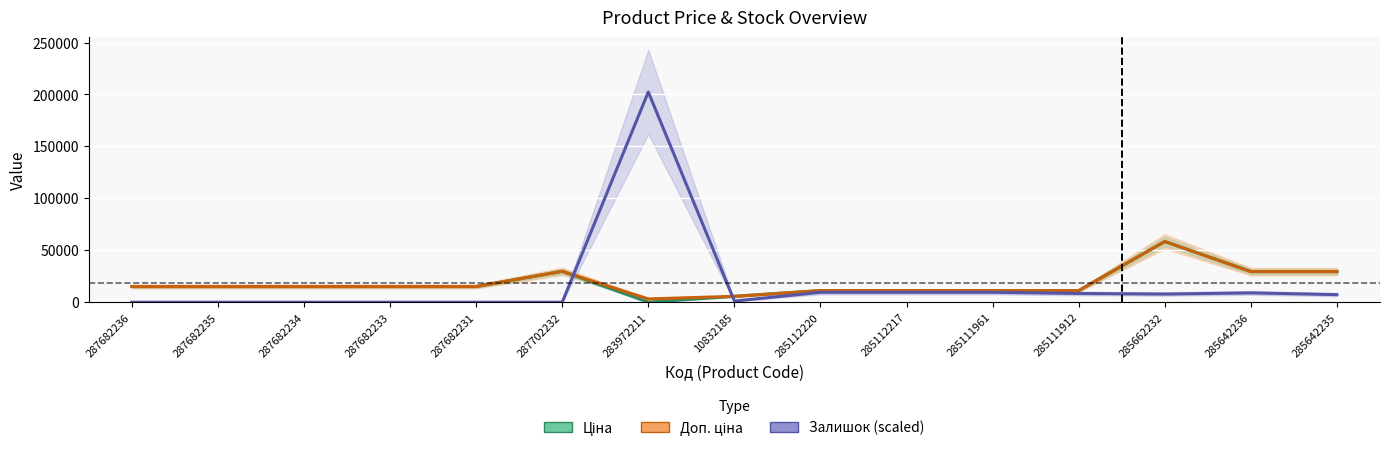

Is the value of Залишок (scaled) at 285111912 greater than the value of Доп. ціна at 285111961?

No